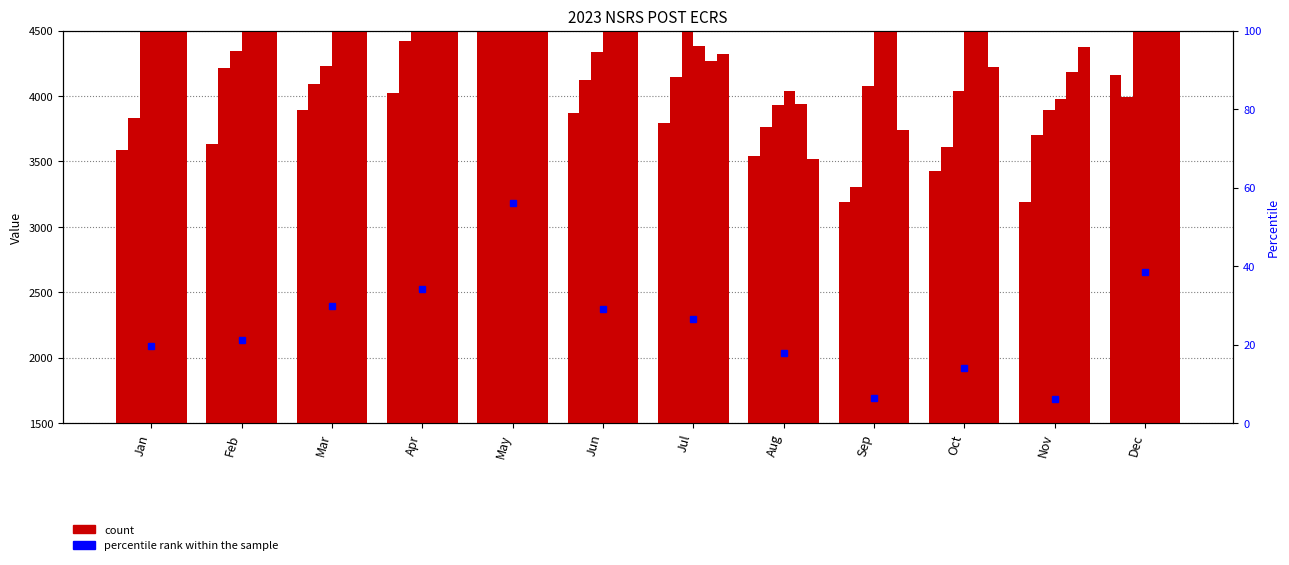

How many groups of bars are there?

12